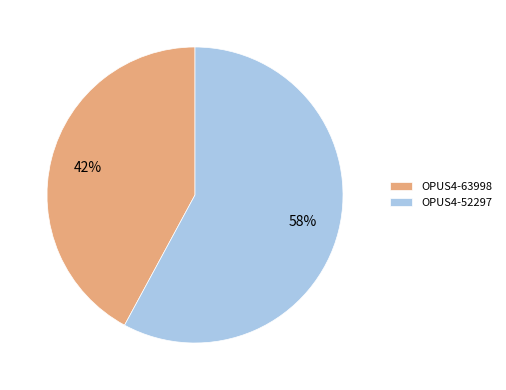

Rank the categories by value from highest to lowest.

OPUS4-52297, OPUS4-63998